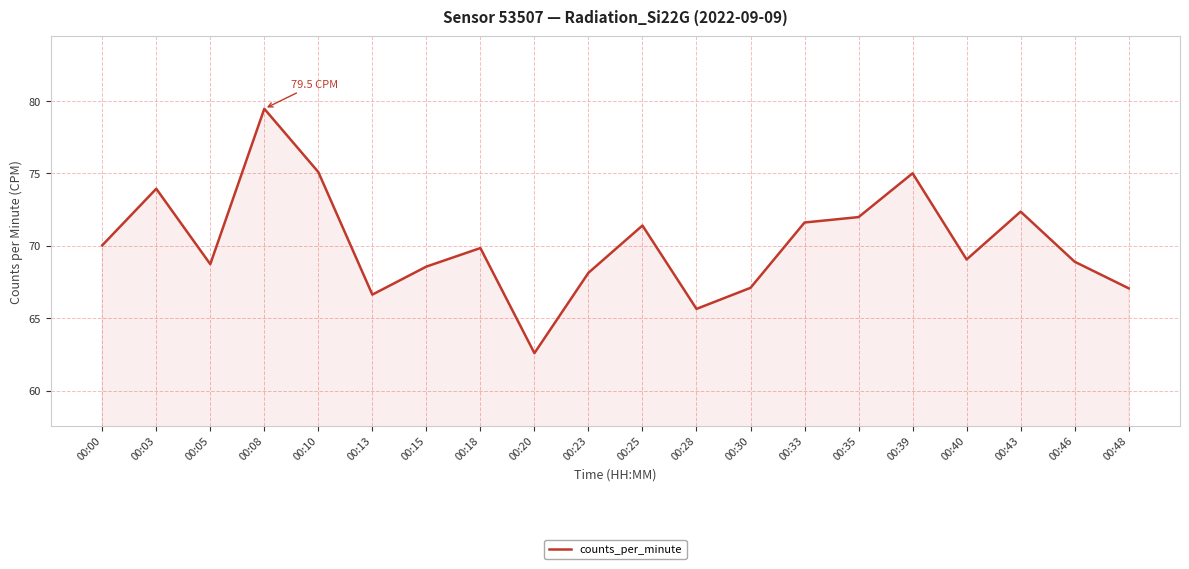

How many categories are shown in the chart?

20